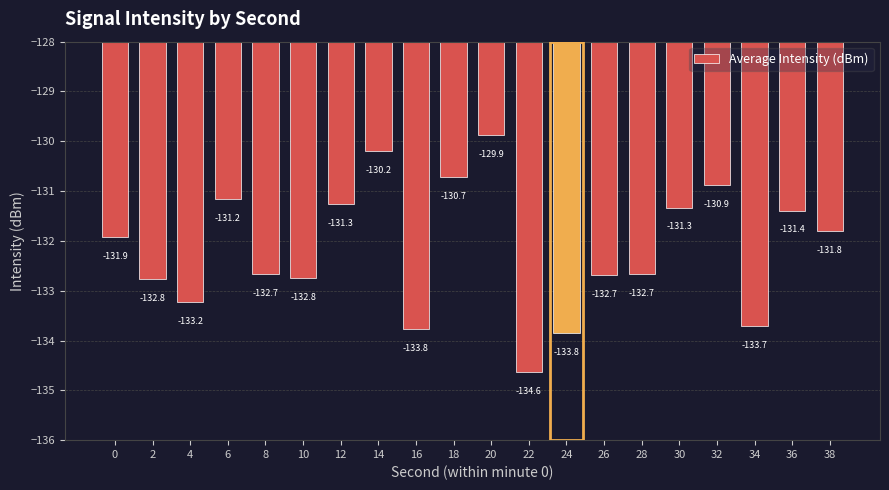

What is the change in value from 10 to 38?

+0.9